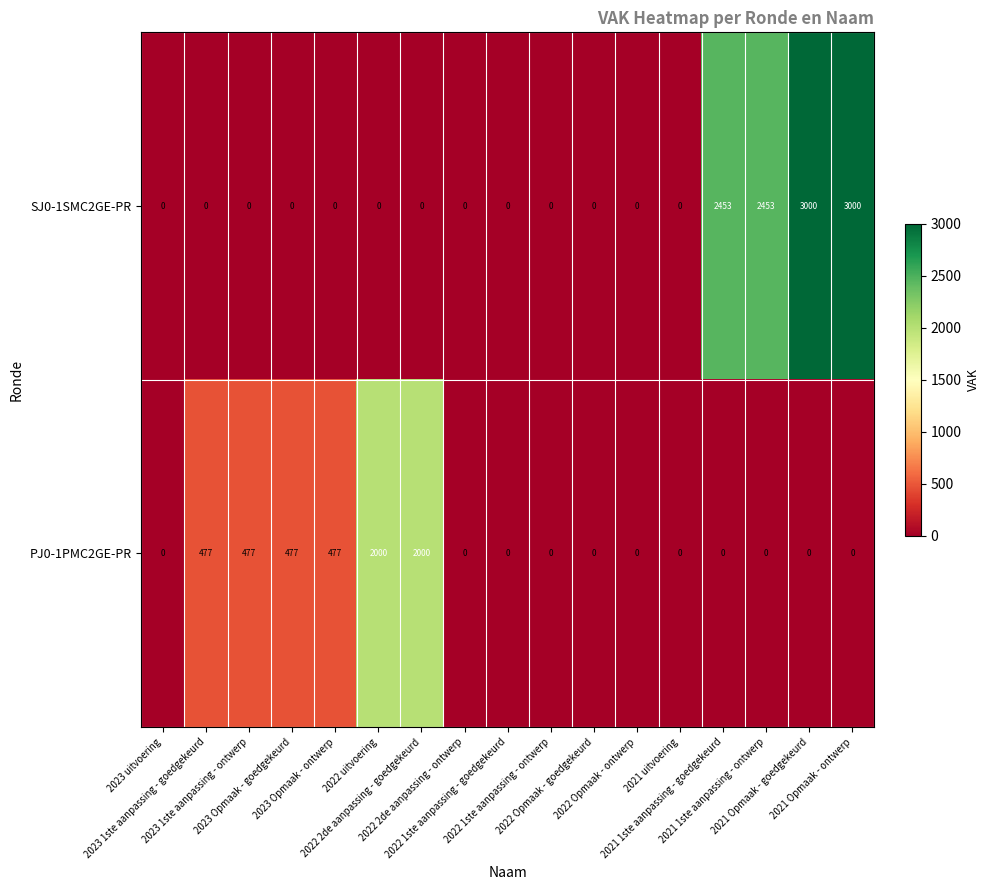

List the series in order of their peak value, lowest first.

PJ0-1PMC2GE-PR, SJ0-1SMC2GE-PR